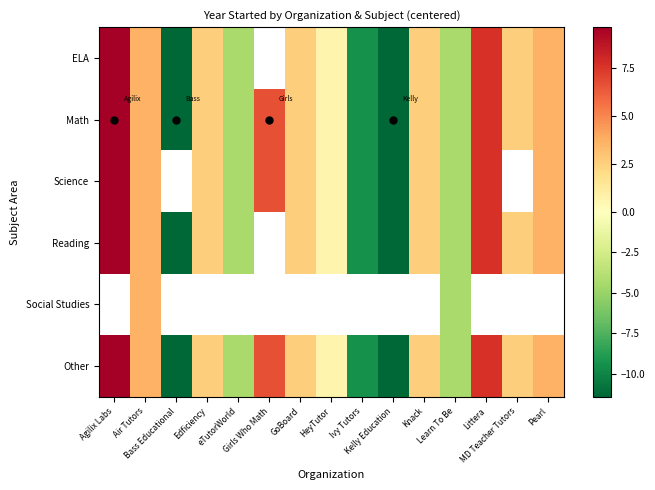

How many distinct data groups are displayed?

6